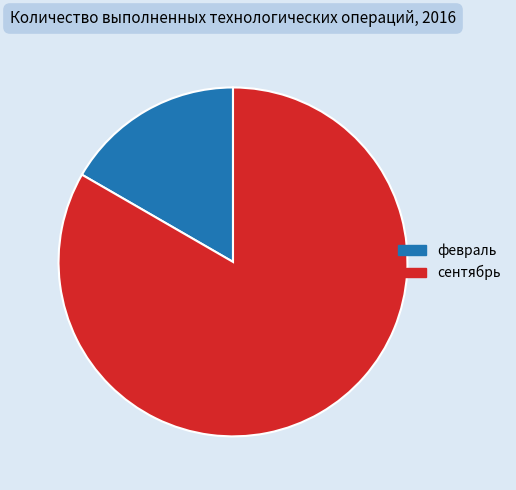

Rank the categories by value from lowest to highest.

февраль, сентябрь